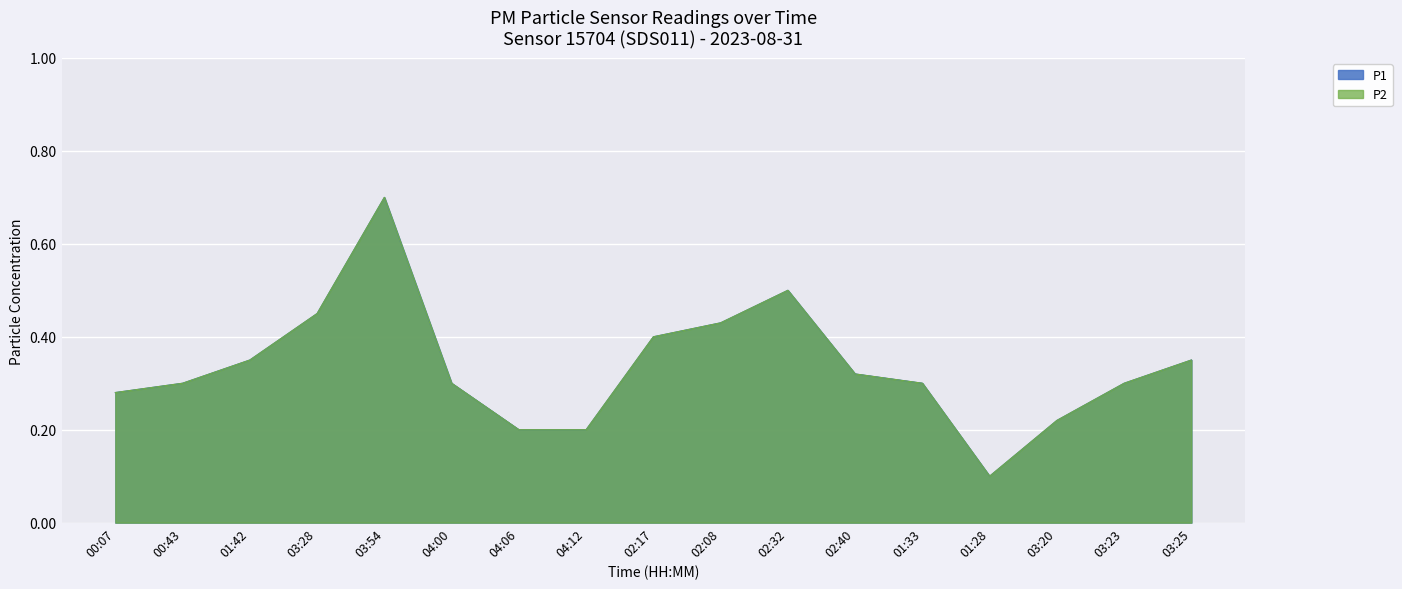

Reading right to left, what are all the values shown in this chart?

P1: 0.3	0.3	0.2	0.1	0.3	0.3	0.5	0.4	0.4	0.2	0.2	0.3	0.7	0.5	0.3	0.3	0.3
P2: 0.3	0.3	0.2	0.1	0.3	0.3	0.5	0.4	0.4	0.2	0.2	0.3	0.7	0.5	0.3	0.3	0.3